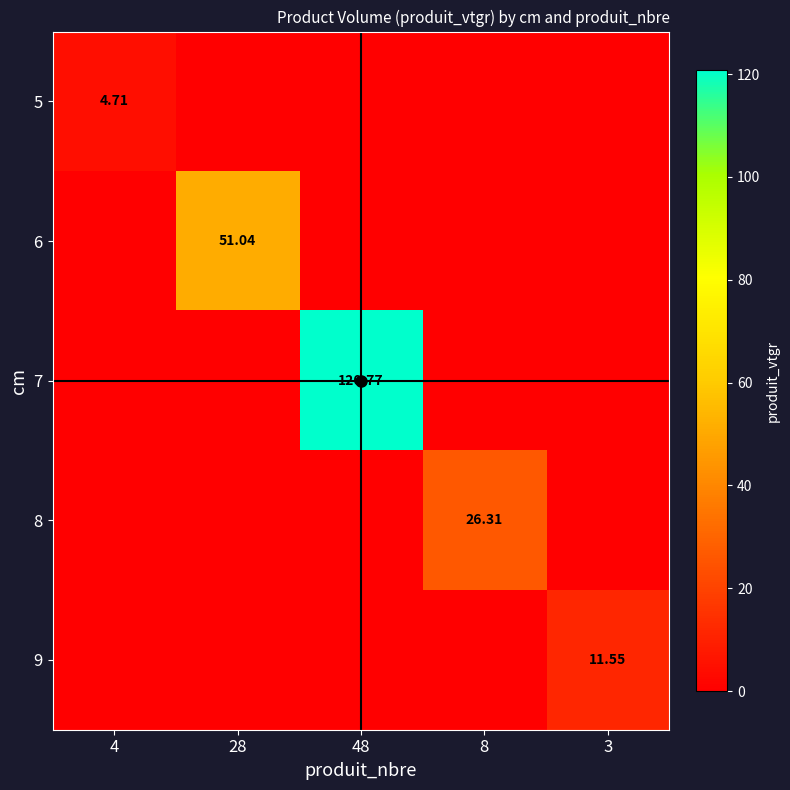

What is the greatest value displayed?

120.8